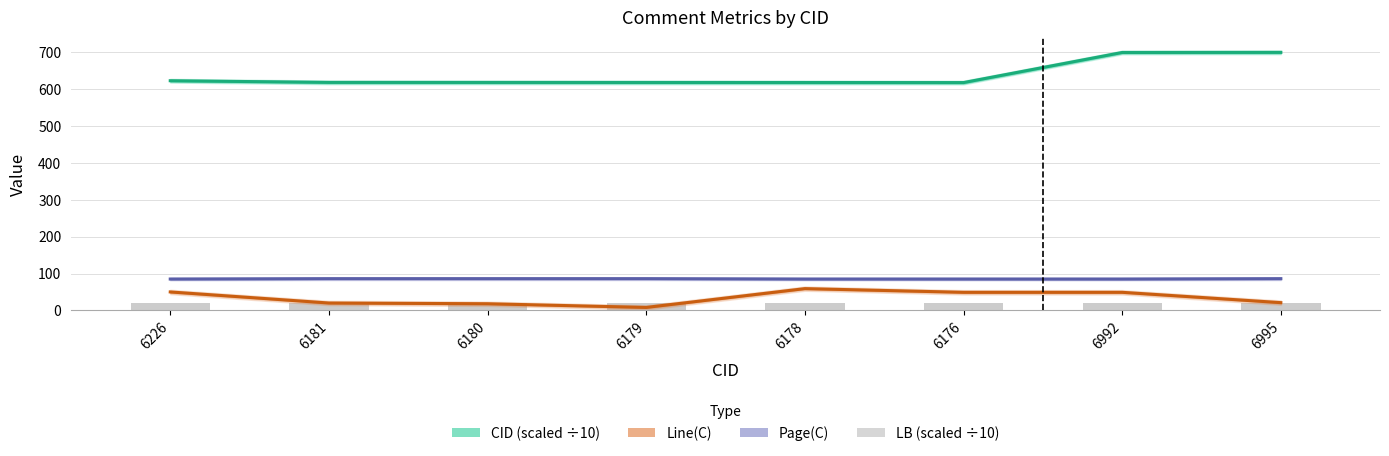

How many groups of bars are there?

8